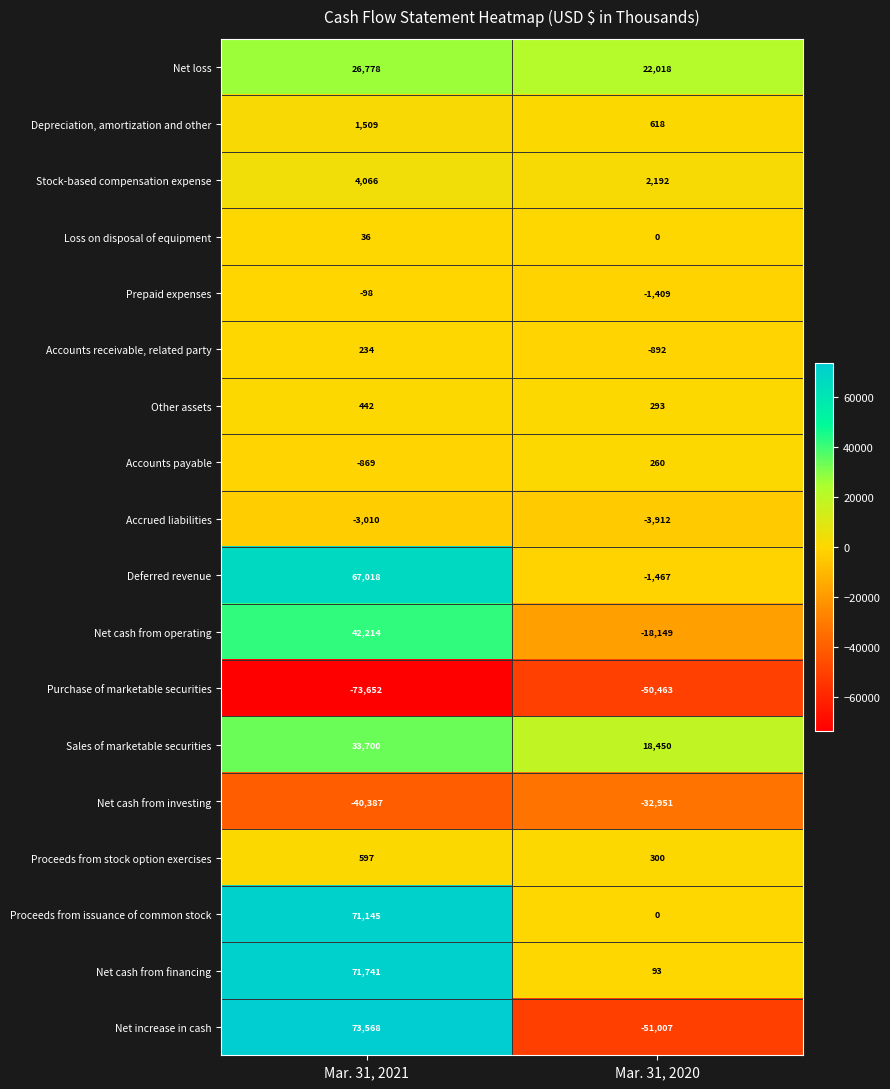

What is the sum of the Depreciation, amortization and other values at Mar. 31, 2020 and Mar. 31, 2021?

2127